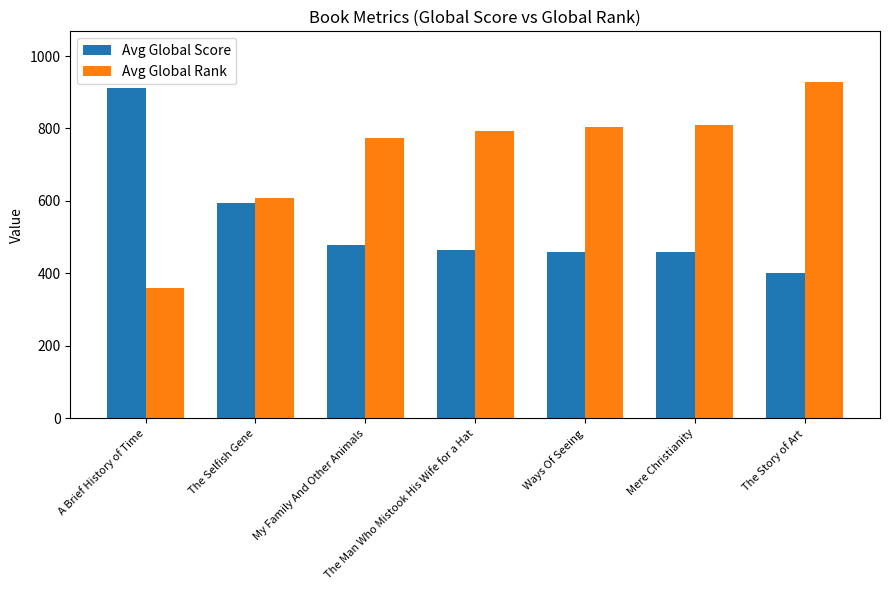

What is the value of the Avg Global Rank bar at the 4th from the left?

792